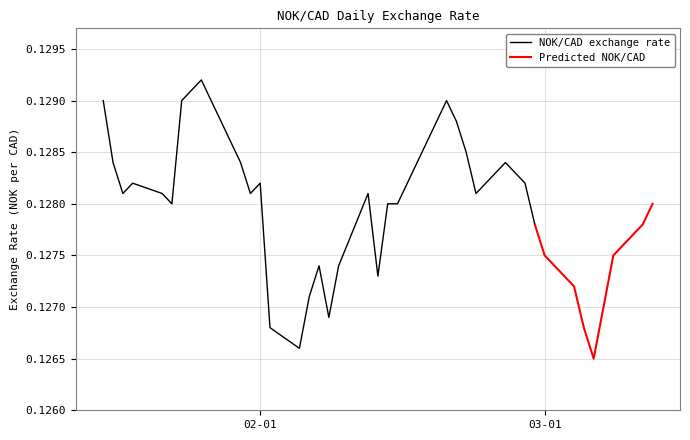

Does the chart display data point markers on the line(s)?

No